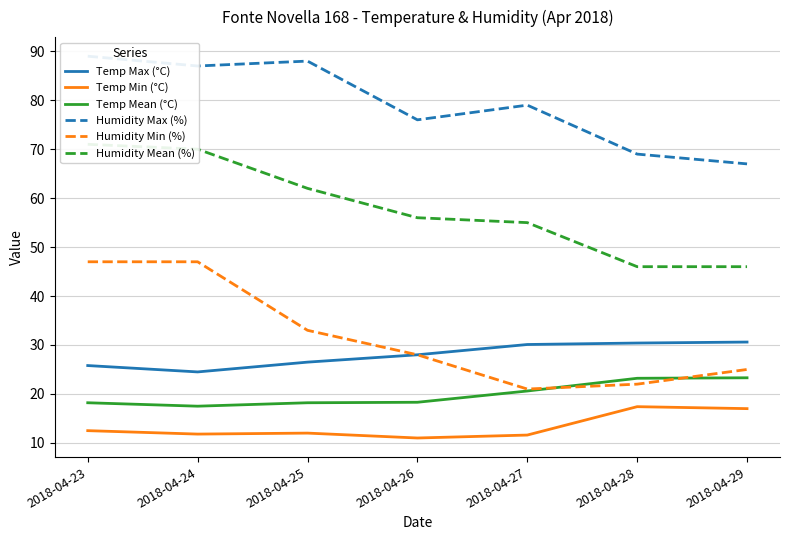

At which category is the sum across all series the highest?

2018-04-23